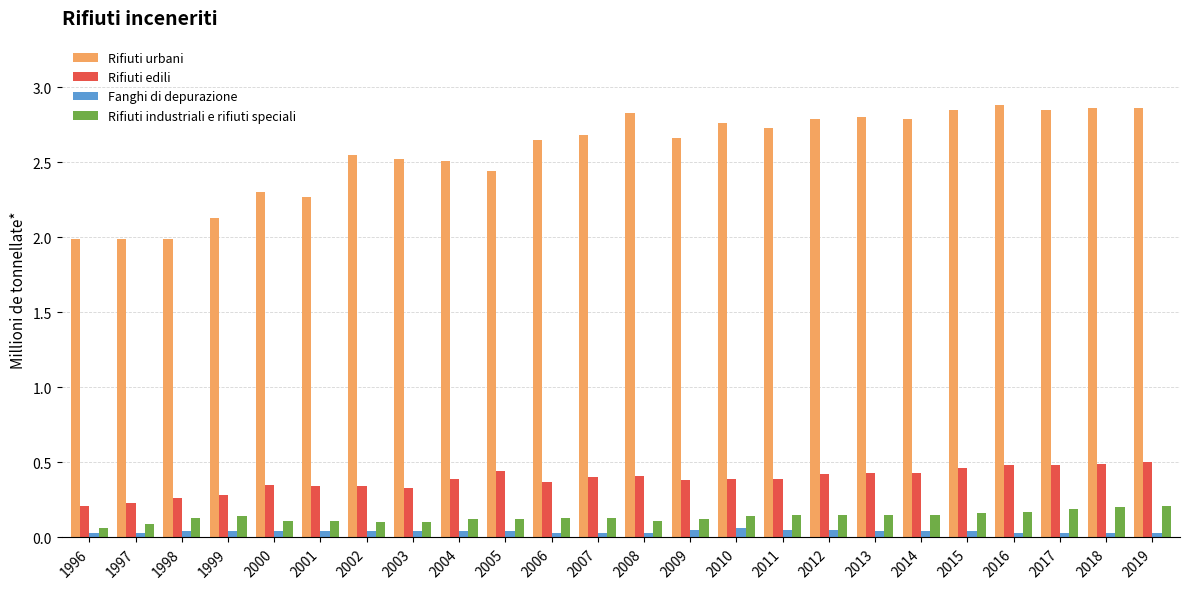

How many groups of bars are there?

24